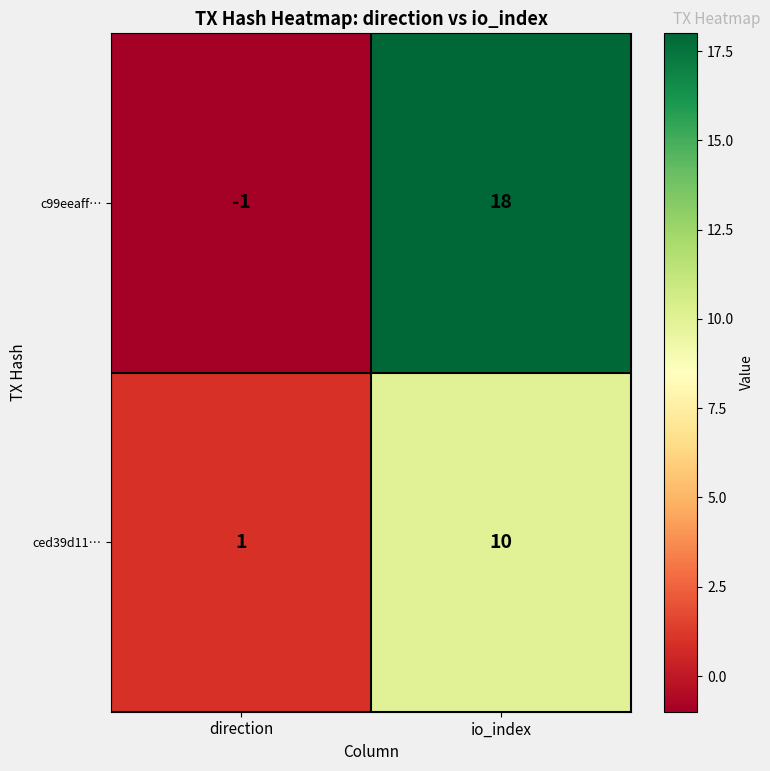

At which label does c99eeaff… reach its minimum?

direction